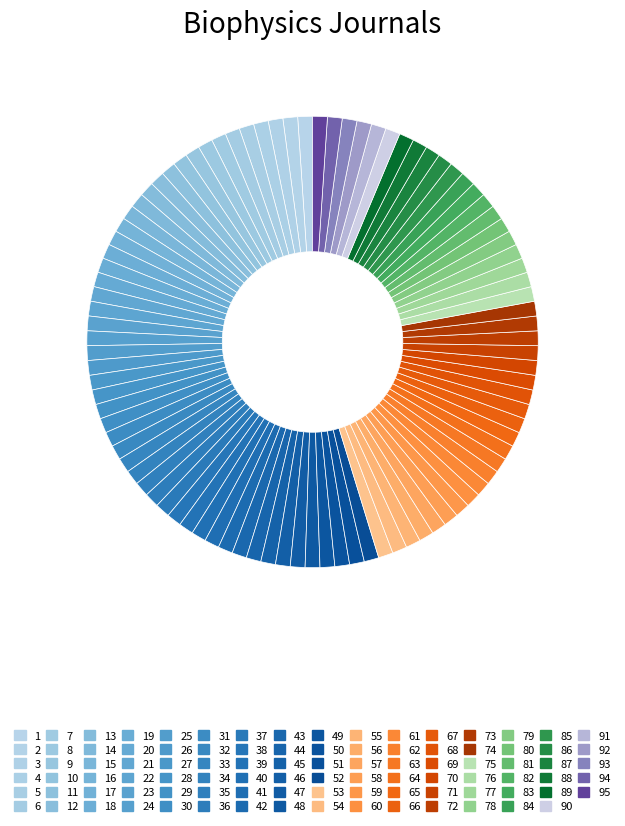

How many segments does this pie chart have?

95